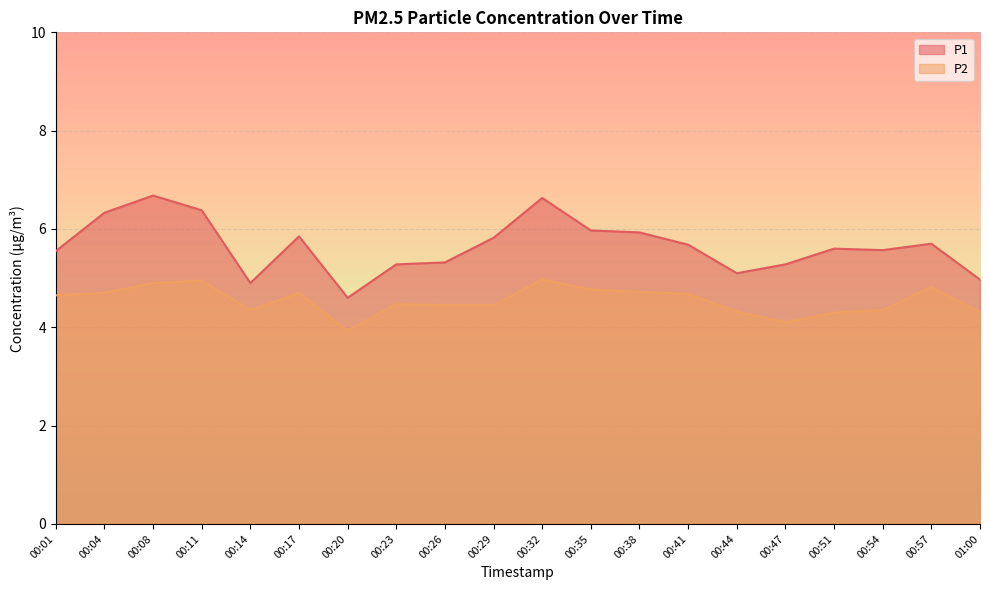

How many lines are shown in the chart?

2